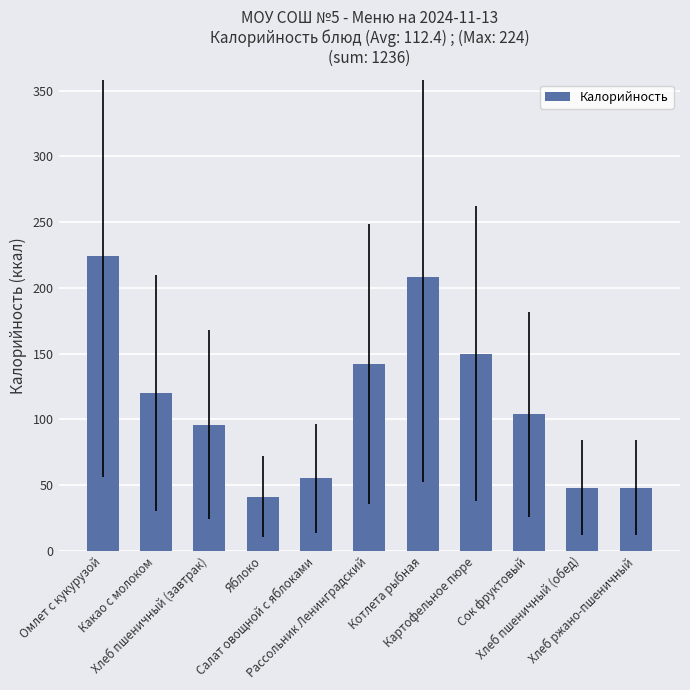

What is the difference between the maximum and second lowest values?

176